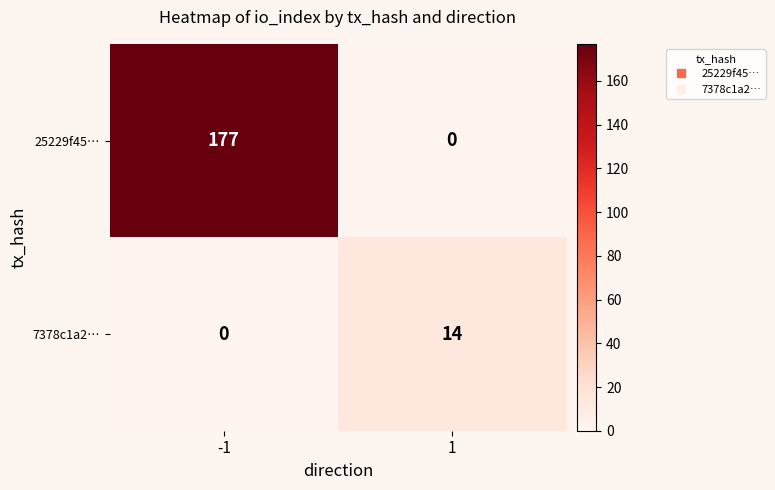

At how many categories does at least one series exceed 66?

1